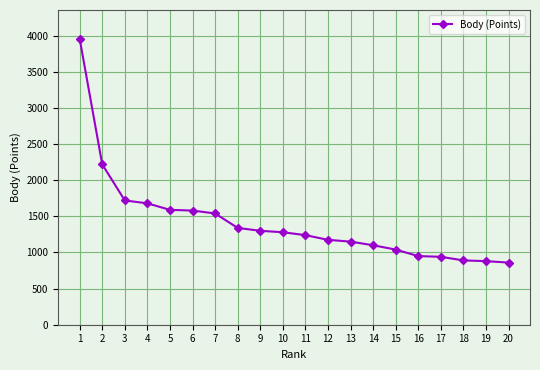

The chart shows a value of 1240 at 11. True or false?

True